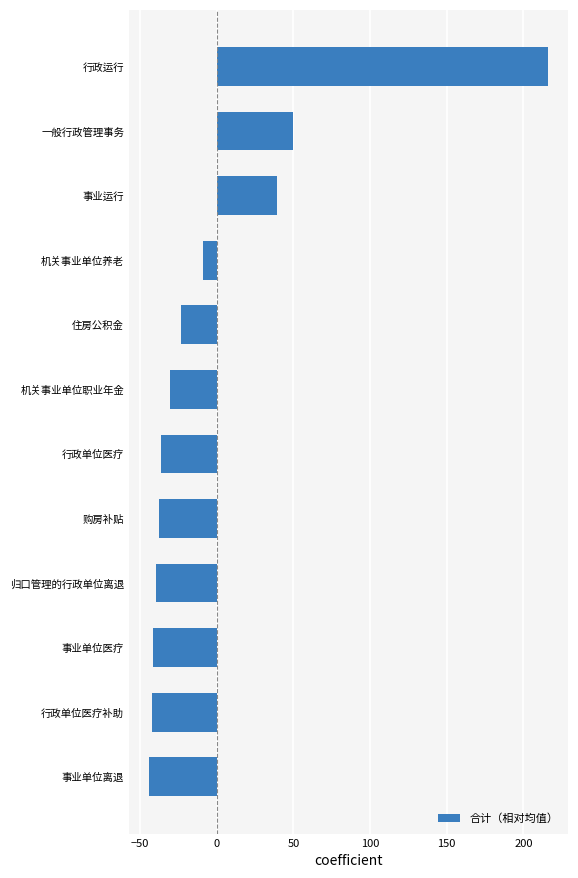

How many values are above zero?

3